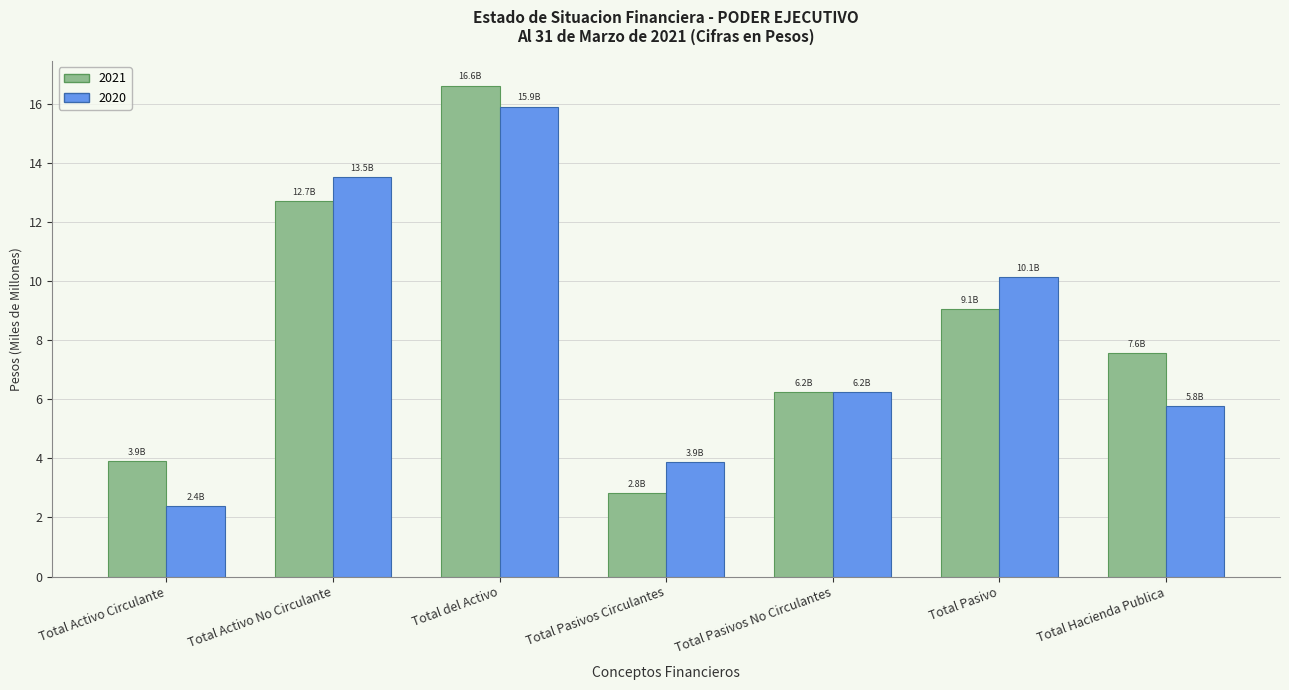

How many bars are there in each group?

2